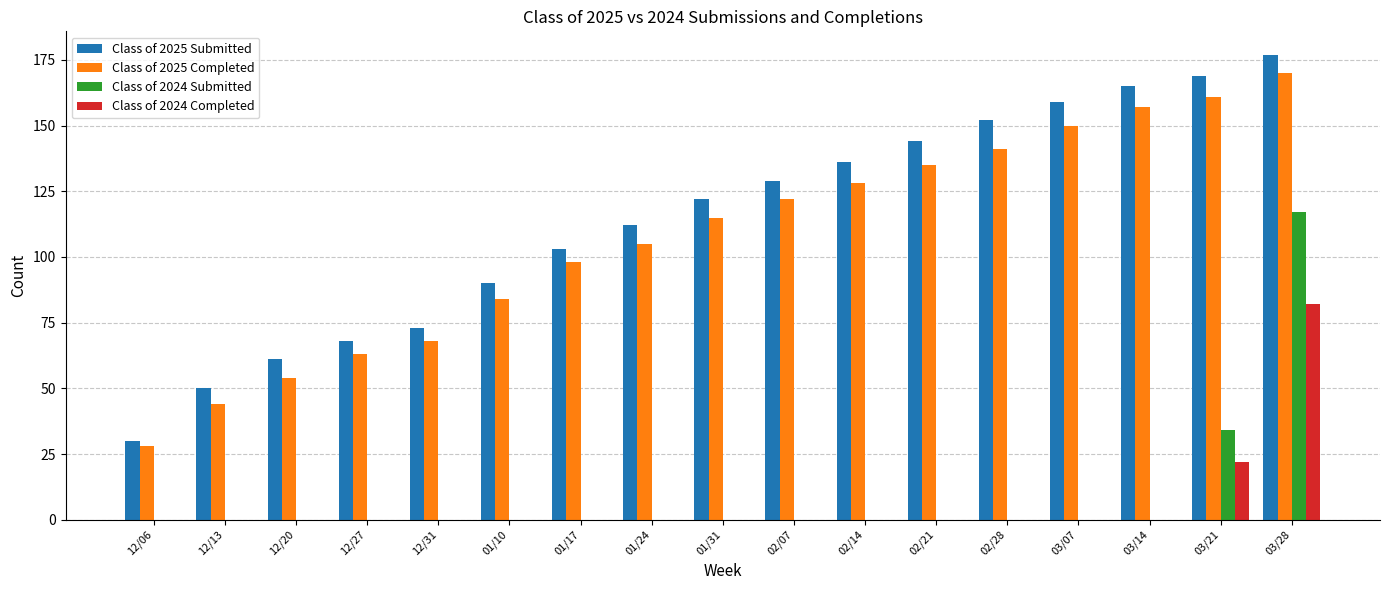

Reading left to right, what are all the values shown in this chart?

Class of 2025 Submitted: 12/06=30	12/13=50	12/20=61	12/27=68	12/31=73	01/10=90	01/17=103	01/24=112	01/31=122	02/07=129	02/14=136	02/21=144	02/28=152	03/07=159	03/14=165	03/21=169	03/28=177
Class of 2025 Completed: 12/06=28	12/13=44	12/20=54	12/27=63	12/31=68	01/10=84	01/17=98	01/24=105	01/31=115	02/07=122	02/14=128	02/21=135	02/28=141	03/07=150	03/14=157	03/21=161	03/28=170
Class of 2024 Submitted: 12/06=0	12/13=0	12/20=0	12/27=0	12/31=0	01/10=0	01/17=0	01/24=0	01/31=0	02/07=0	02/14=0	02/21=0	02/28=0	03/07=0	03/14=0	03/21=34	03/28=117
Class of 2024 Completed: 12/06=0	12/13=0	12/20=0	12/27=0	12/31=0	01/10=0	01/17=0	01/24=0	01/31=0	02/07=0	02/14=0	02/21=0	02/28=0	03/07=0	03/14=0	03/21=22	03/28=82